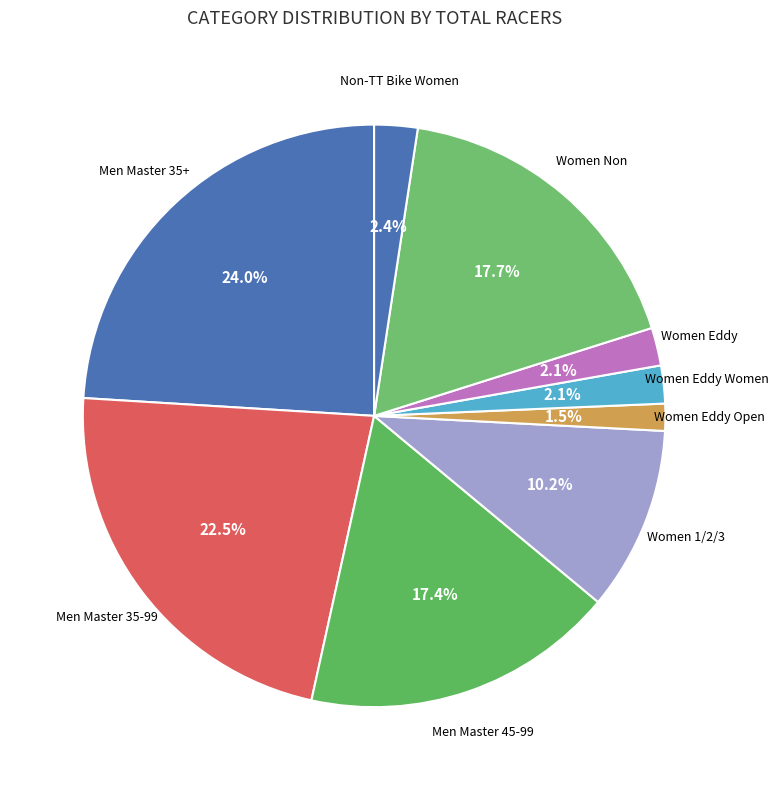

Is the sum of Non-TT Bike Women and Women Eddy Open greater than half?

No